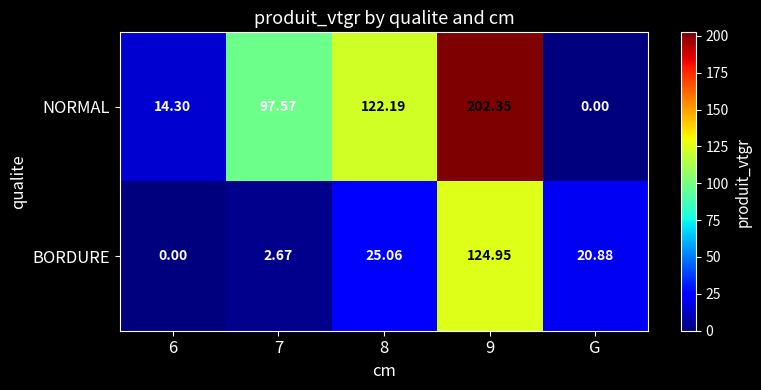

What is the total value across all series at 6?

14.3